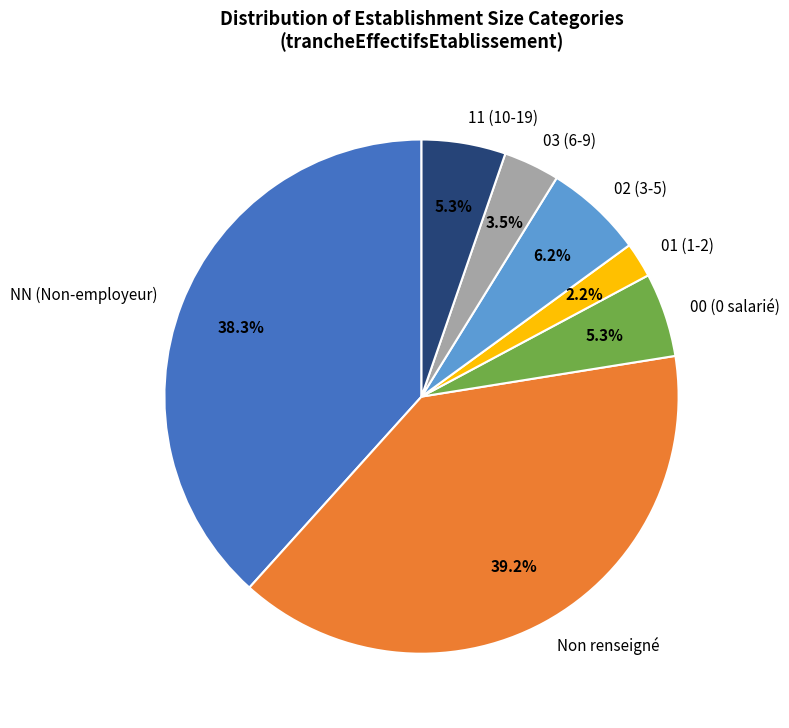

Does 03 (6-9) account for over 50% of the chart?

No